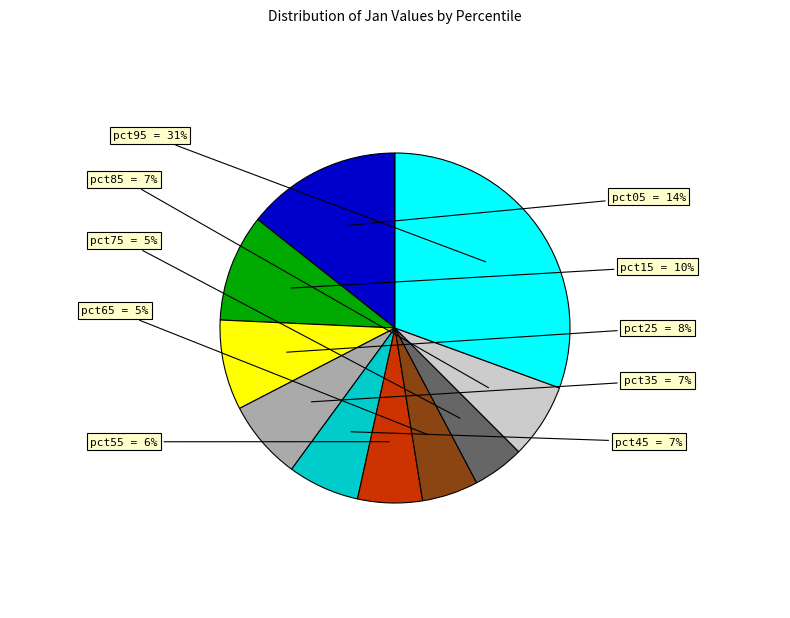

How many slices are in this pie chart?

10